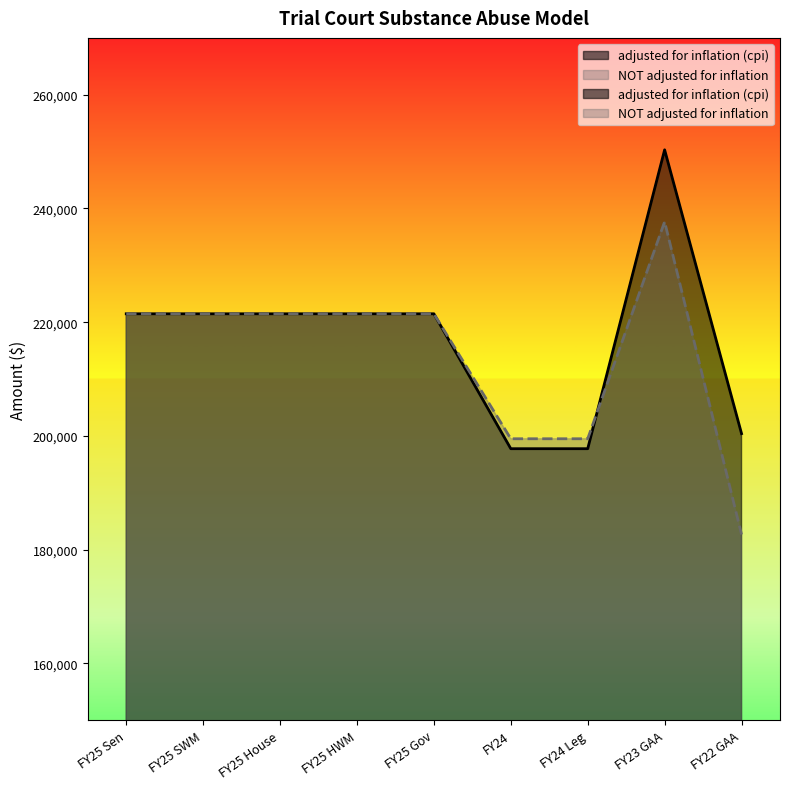

The value of adjusted for inflation (cpi) at FY22 GAA is 200395. True or false?

True